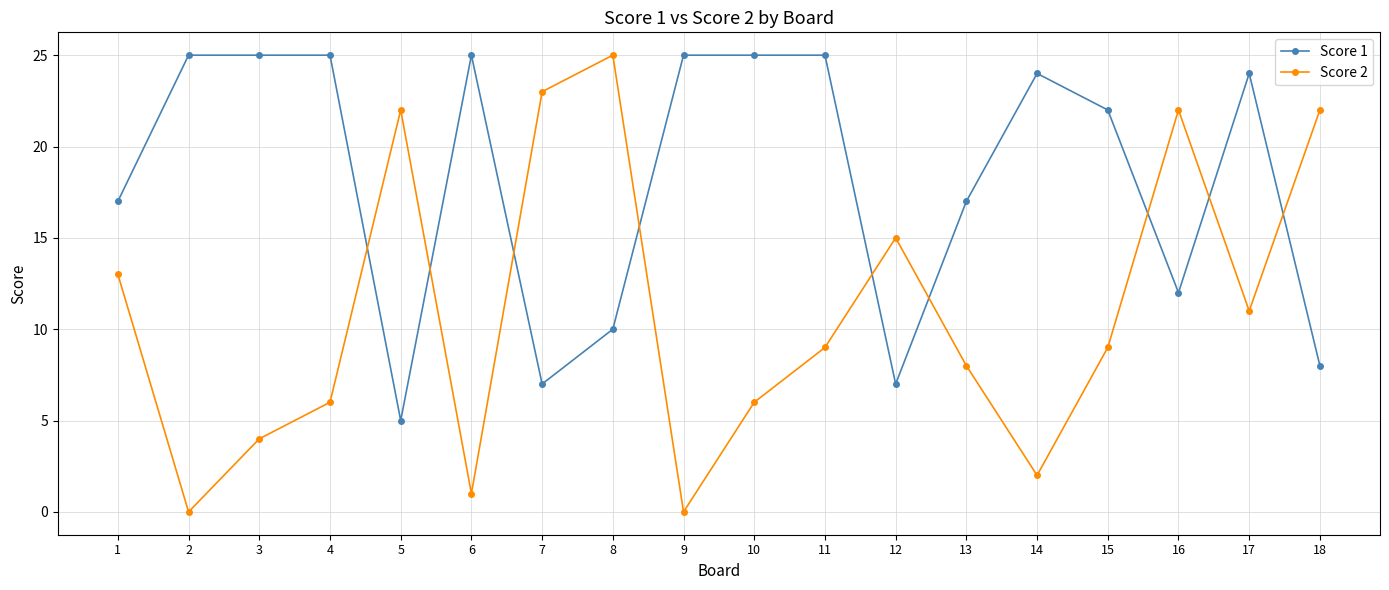

Read the Score 2 value at 18, to the nearest 10.

20